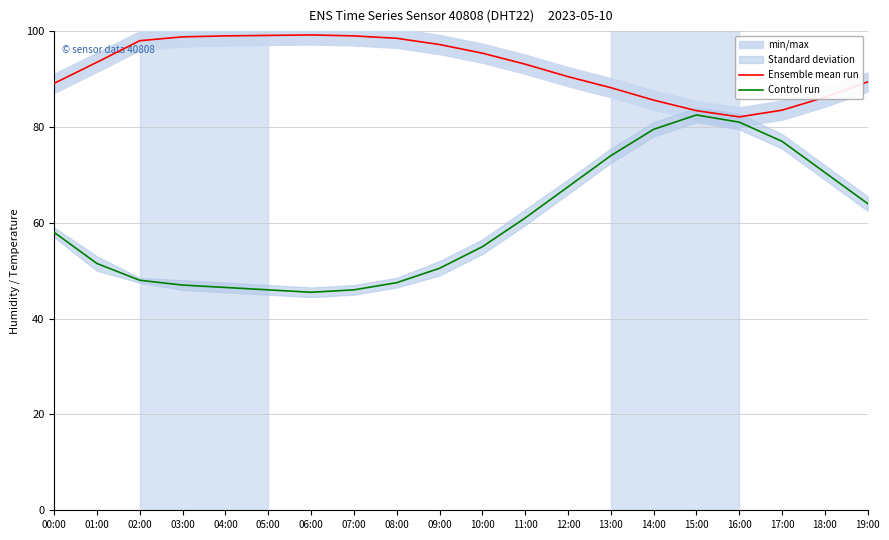

True or false: Ensemble mean run has a value of 165.9 at 10:00.

False